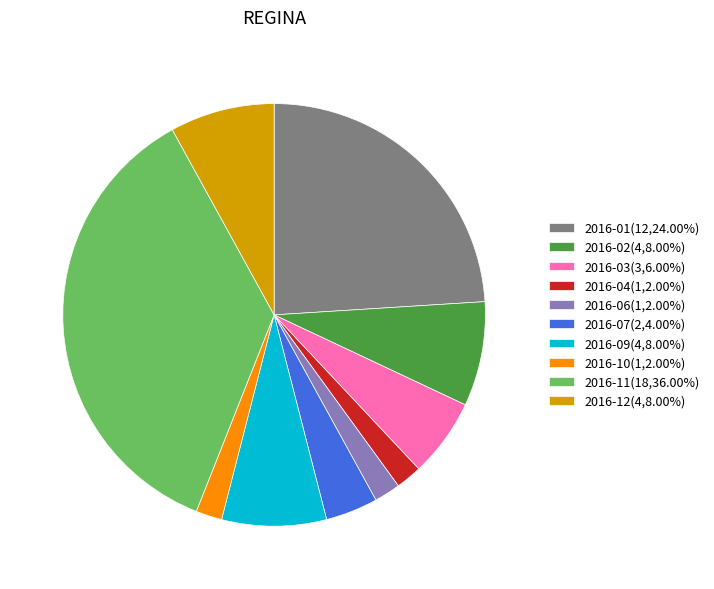

The 2016-02 slice represents 15% of the pie. True or false?

False